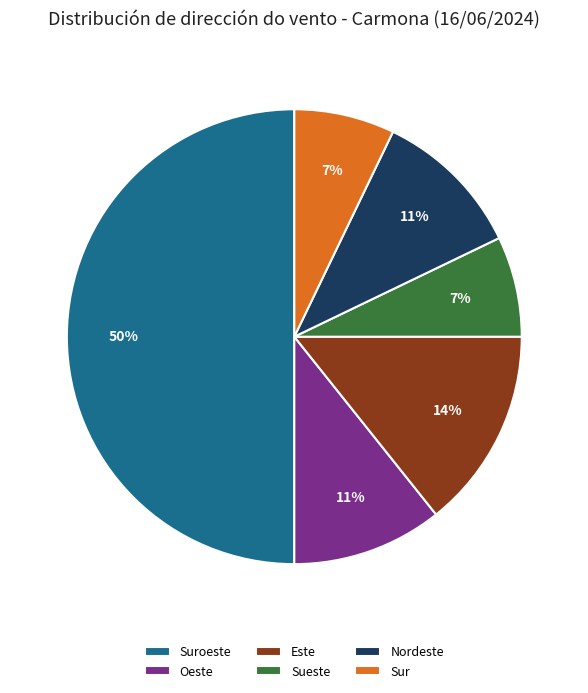

Is it true that Suroeste is 57% of the pie?

False